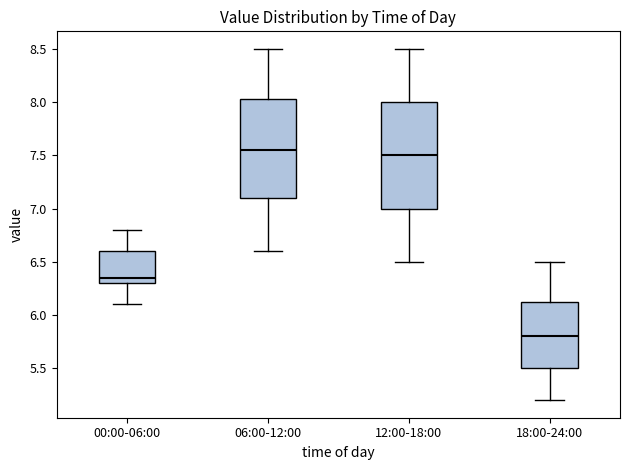

Reading left to right, read every box against the y-axis: the position of its median line, the range the box covers, and the ends of its whiskers. The values are not printed on the chart, so give them approximately, as read against the axis.

00:00-06:00: median 6.35, box 6.30 to 6.60, whiskers 6.10 to 6.80
06:00-12:00: median 7.55, box 7.10 to 8.05, whiskers 6.60 to 8.50
12:00-18:00: median 7.50, box 7.00 to 8.00, whiskers 6.50 to 8.50
18:00-24:00: median 5.80, box 5.50 to 6.15, whiskers 5.20 to 6.50